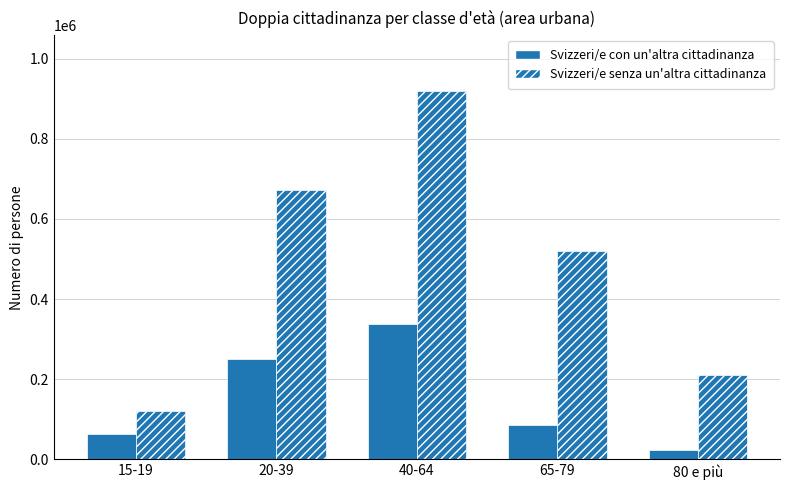

Reading right to left, list all the values displayed in this chart.

Svizzeri/e con un'altra cittadinanza: 22230.4	85160.3	337145.3	251247.4	63622.4
Svizzeri/e senza un'altra cittadinanza: 211646.9	520857.2	920209.8	671500.9	120949.5